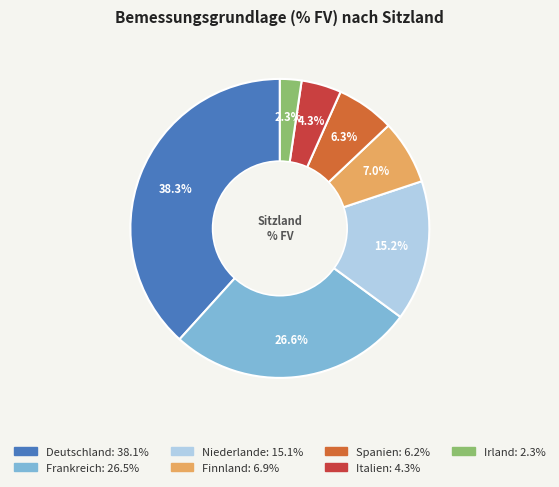

Is there a majority slice in this chart?

No